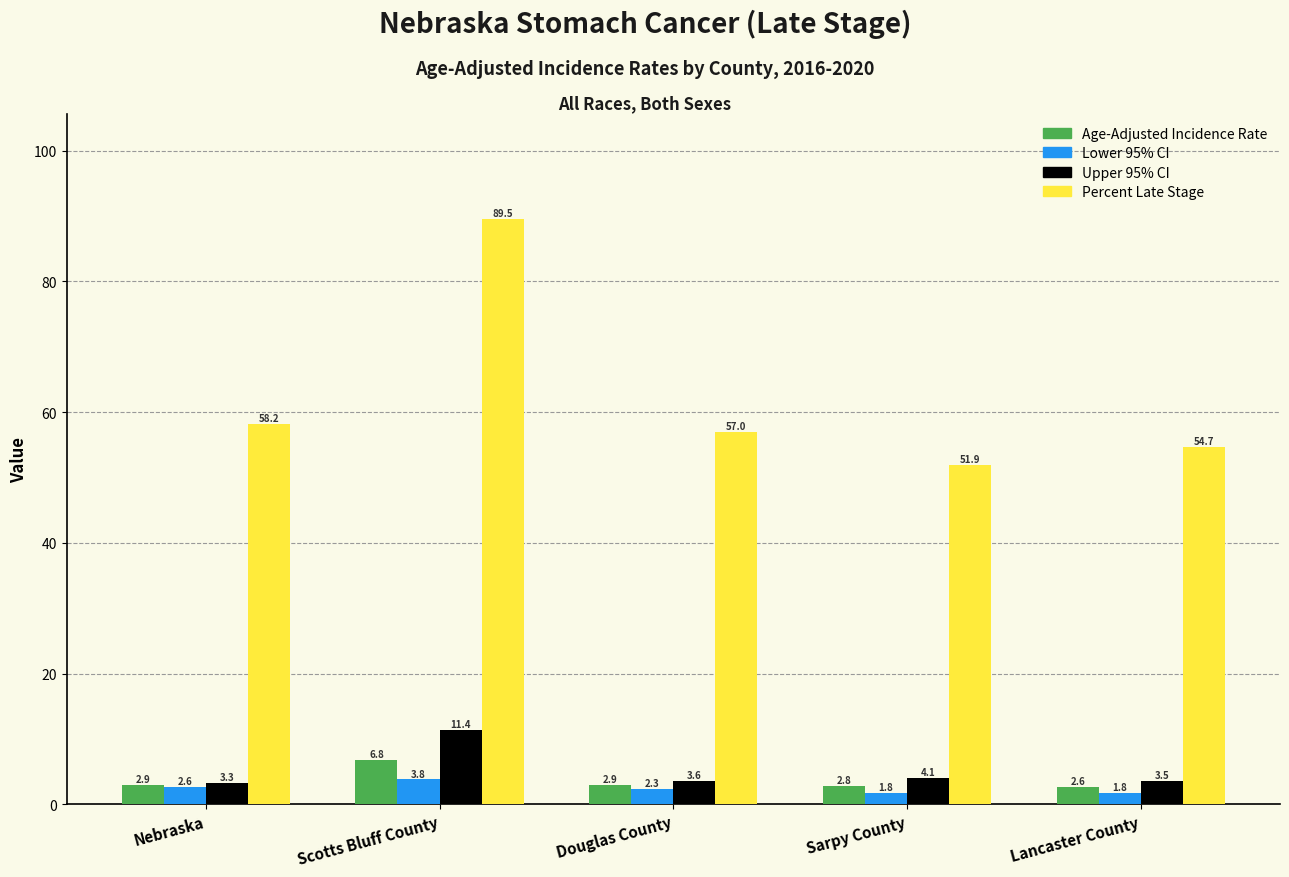

Reading right to left, transcribe all the data shown in this chart.

Age-Adjusted Incidence Rate: Lancaster County=2.6	Sarpy County=2.8	Douglas County=2.9	Scotts Bluff County=6.8	Nebraska=2.9
Lower 95% CI: Lancaster County=1.8	Sarpy County=1.8	Douglas County=2.3	Scotts Bluff County=3.8	Nebraska=2.6
Upper 95% CI: Lancaster County=3.5	Sarpy County=4.1	Douglas County=3.6	Scotts Bluff County=11.4	Nebraska=3.3
Percent Late Stage: Lancaster County=54.7	Sarpy County=51.9	Douglas County=57.0	Scotts Bluff County=89.5	Nebraska=58.2